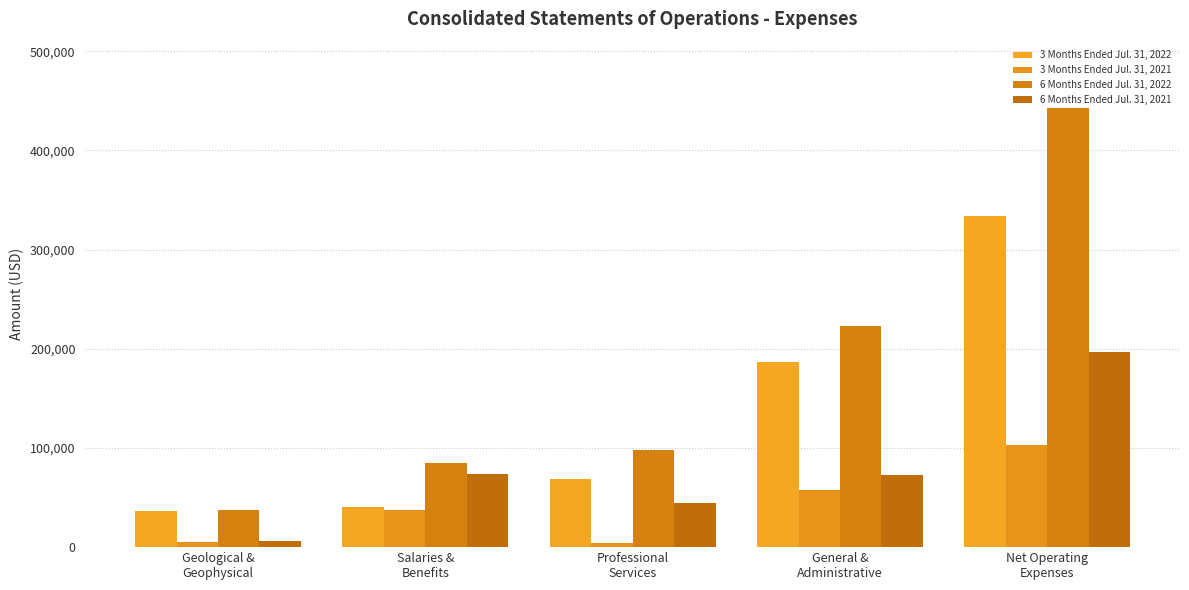

Which series has the largest total across all categories?

6 Months Ended Jul. 31, 2022